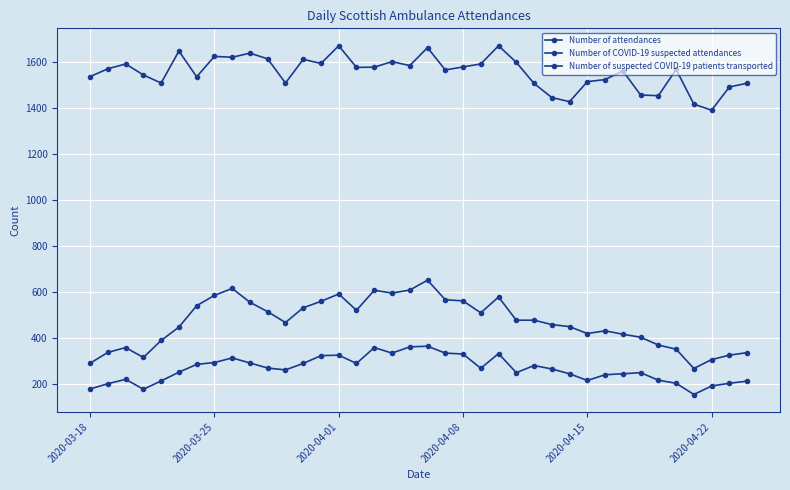

Which series has the widest spread of values?

Number of COVID-19 suspected attendances